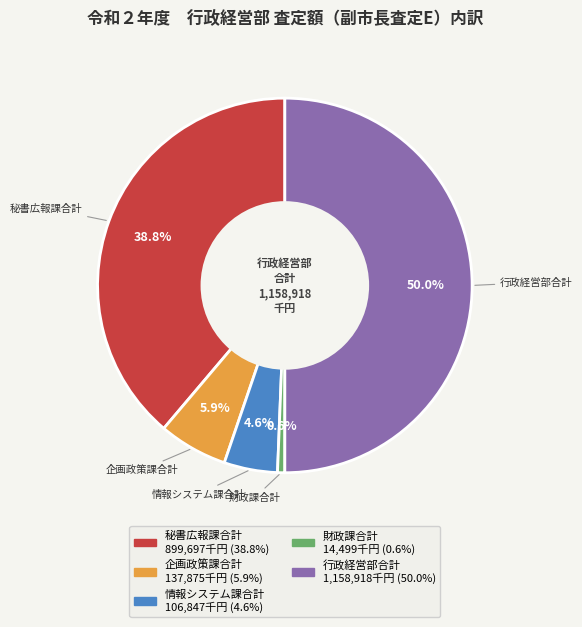

Does 情報システム課合計 represent more than half of the total?

No